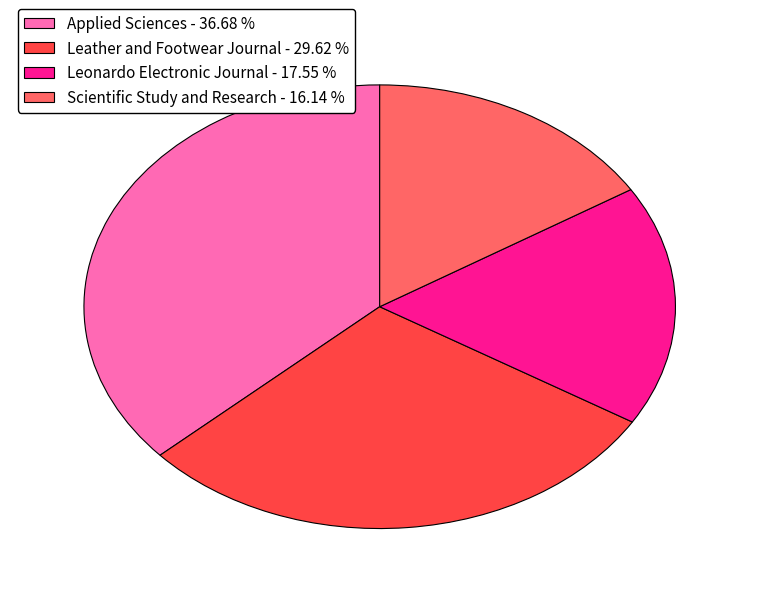

Does any single category account for the majority?

No